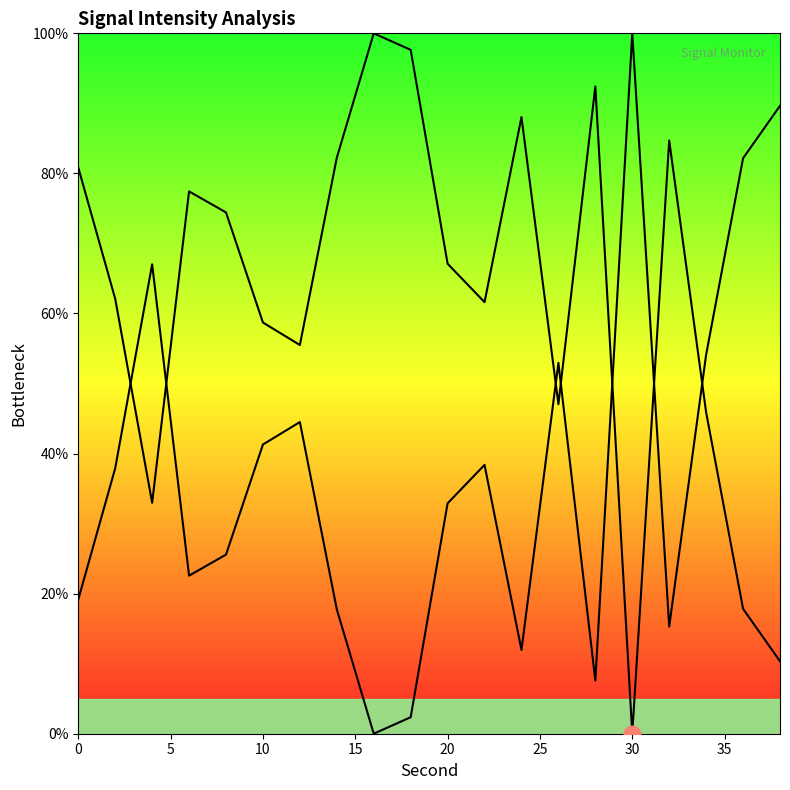

Does the chart have visible grid lines?

No